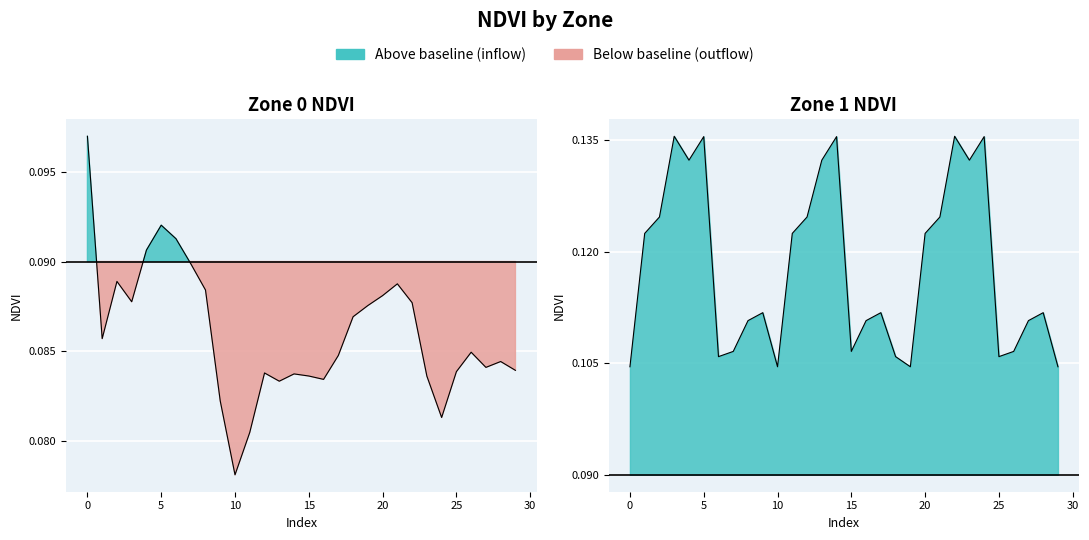

True or false: Zone 1 NDVI and Zone 0 NDVI cross at least once.

False